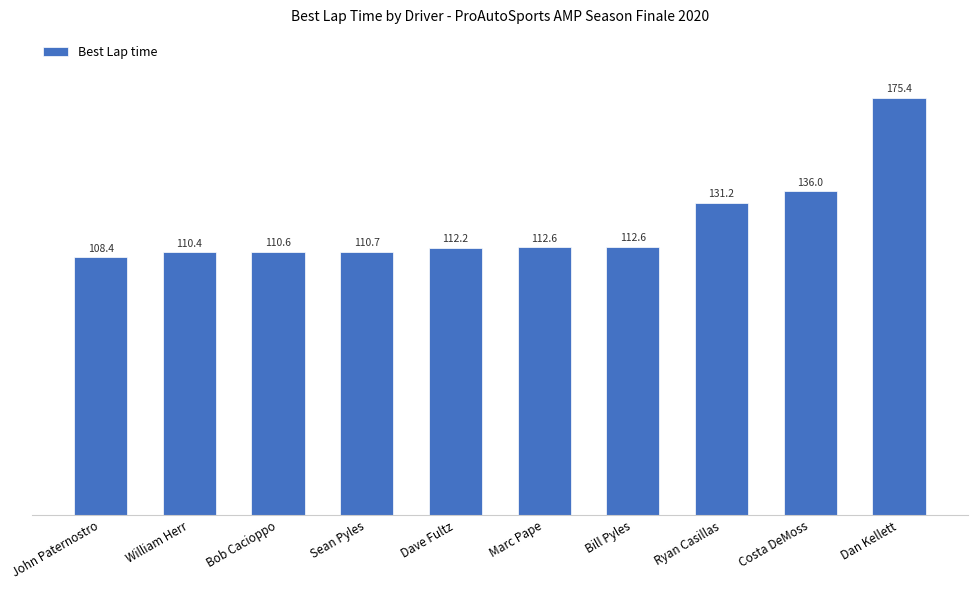

What is the maximum value shown in the chart?

175.4